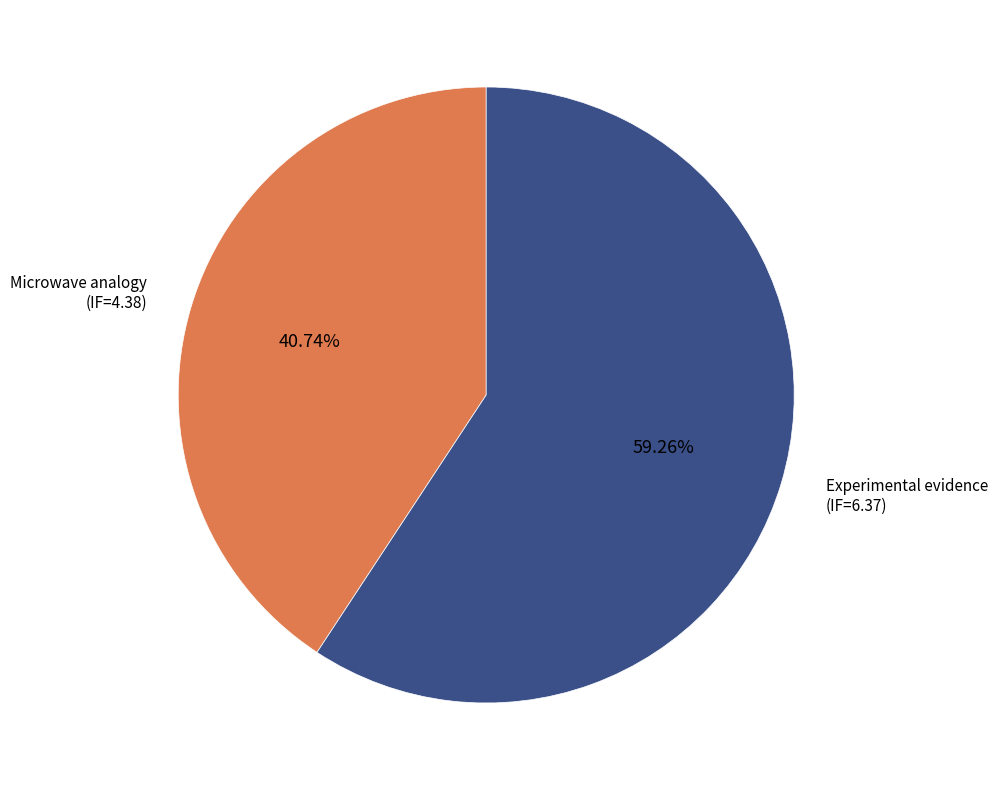

Which category accounts for the majority?

Experimental evidence (IF=6.37)